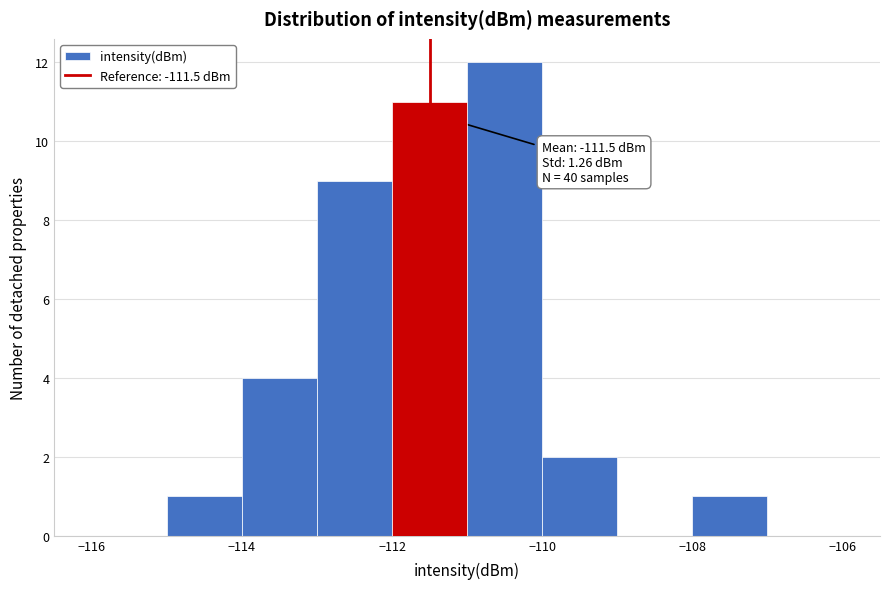

Which range on the x-axis has the tallest bar?

-111 to -110